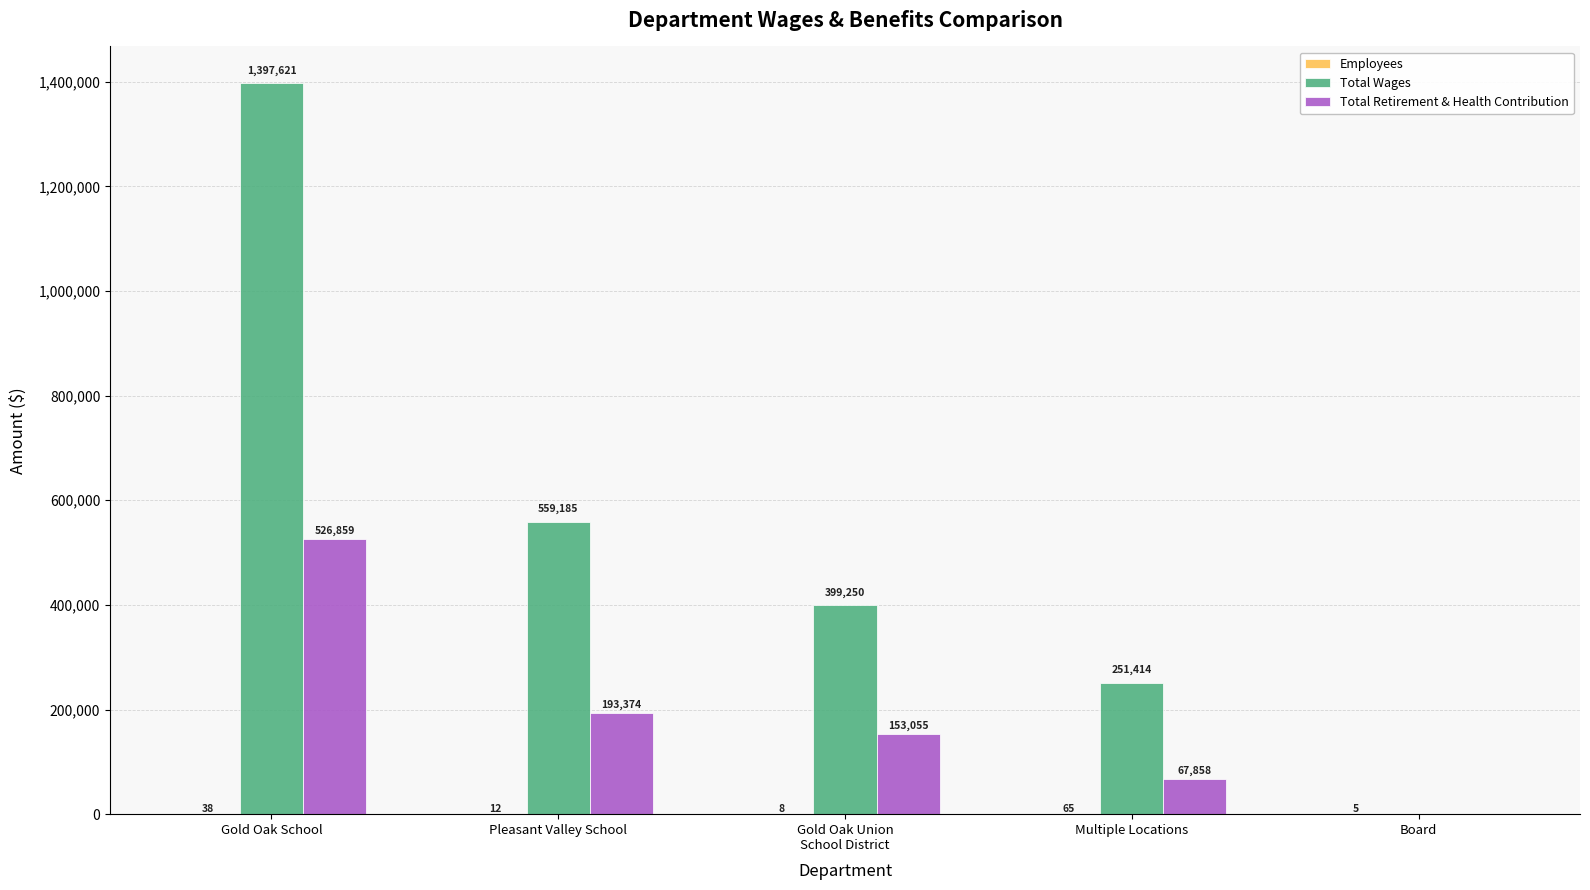

Which series has the largest range (max minus min)?

Total Wages